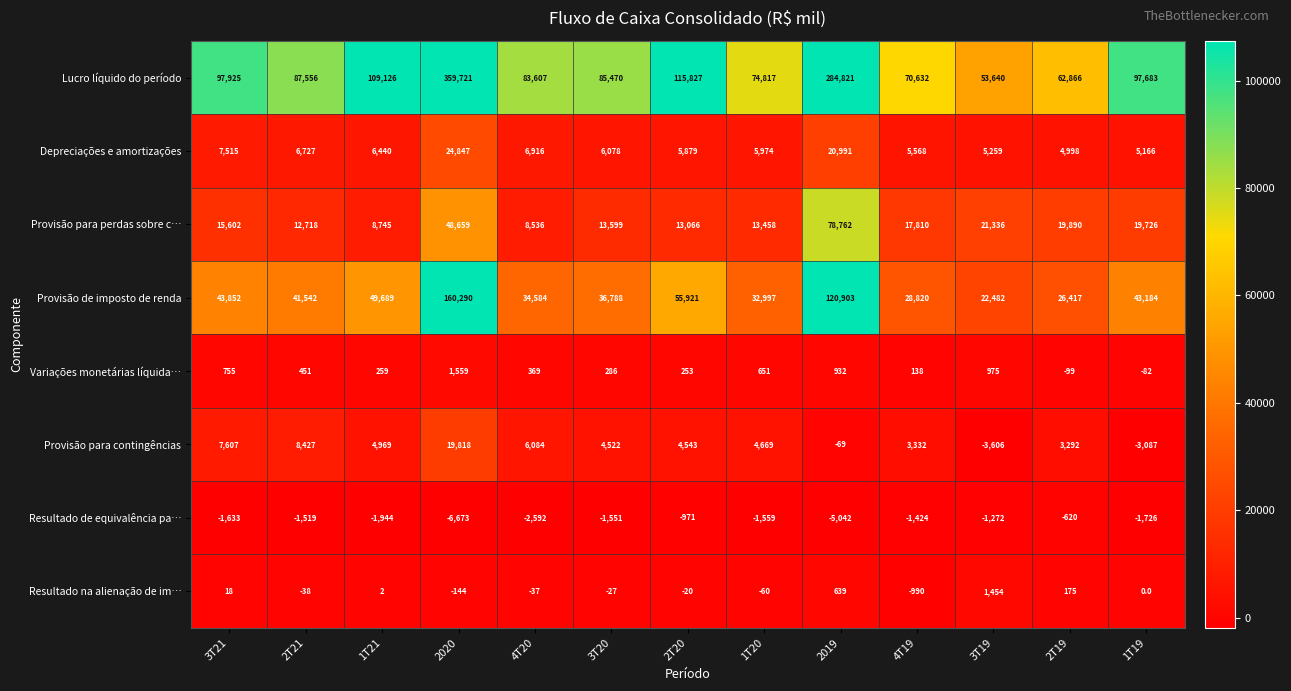

What is the difference between the maximum and minimum values in the Variações monetárias líquida… series?

1658